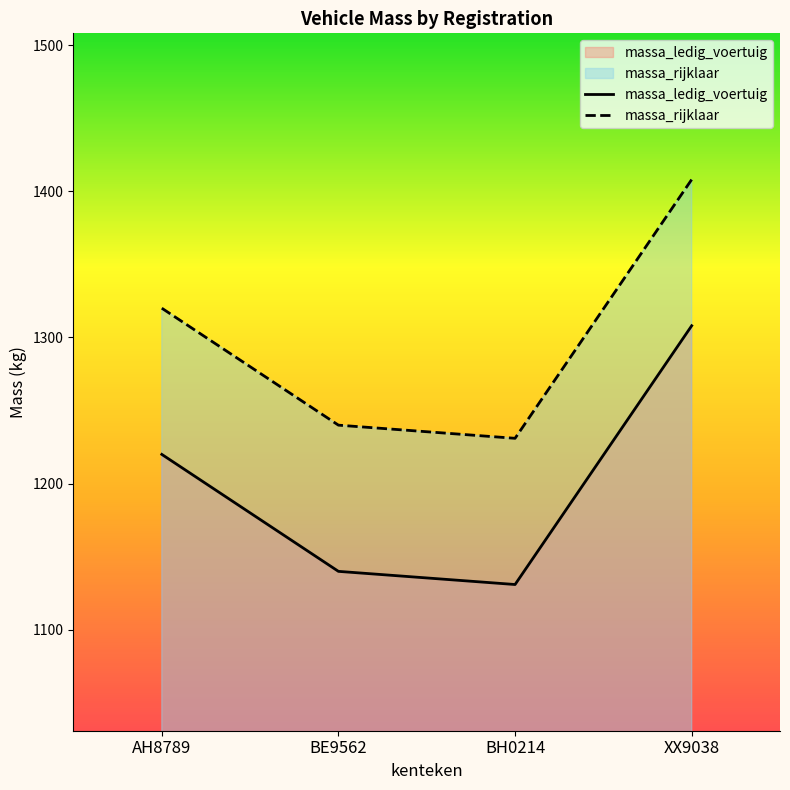

What is the minimum value shown in the chart?

1131